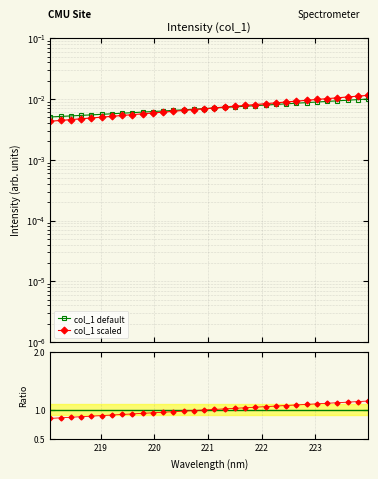

Rank the categories by value from lowest to highest.

218.0596, 218.2508, 218.442, 218.6332, 218.8244, 219.0156, 219.2067, 219.3979, 219.589, 219.7801, 219.9712, 220.1623, 220.3533, 220.5444, 220.7354, 220.9264, 221.1174, 221.3083, 221.4993, 221.6902, 221.8812, 222.0721, 222.263, 222.4538, 222.6447, 222.8355, 223.0264, 223.2172, 223.408, 223.5987, 223.7895, 223.9802